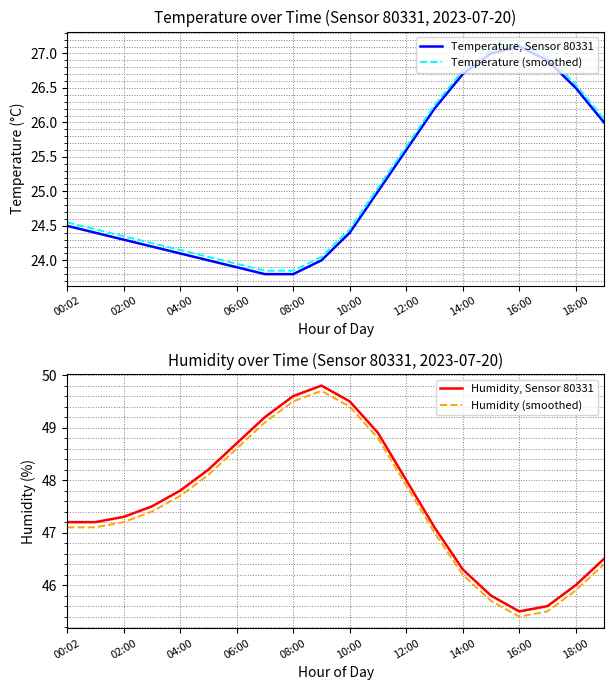

Which series has the widest spread of values?

Humidity, Sensor 80331